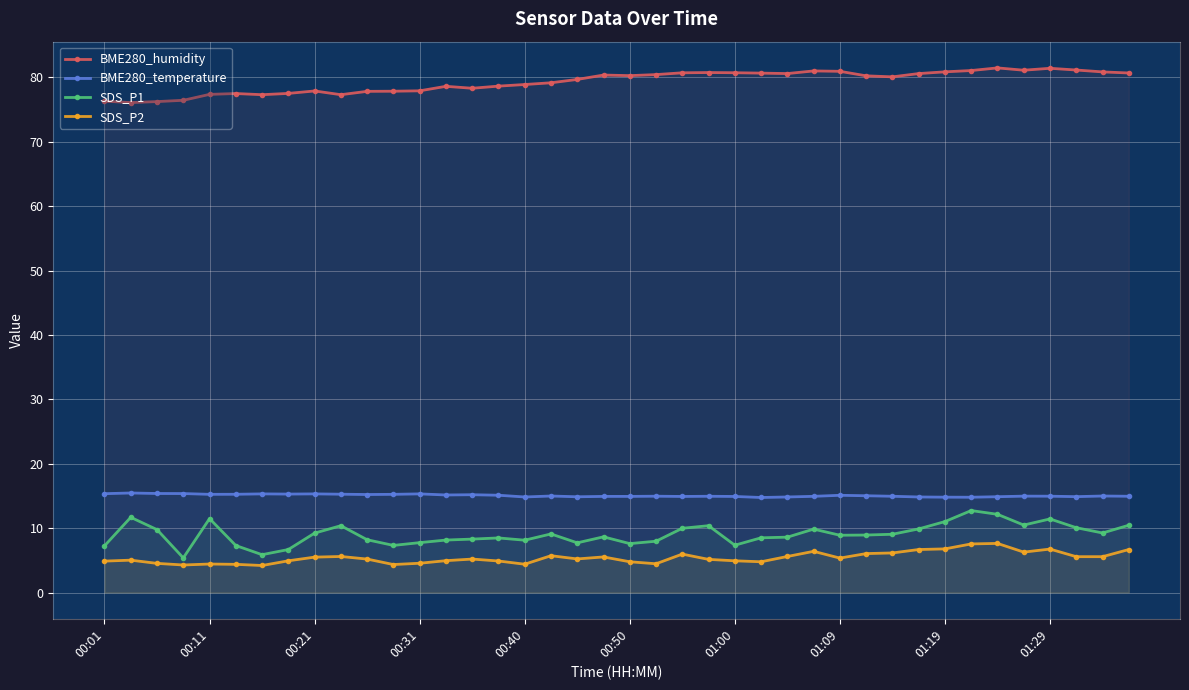

How many values in the BME280_humidity series are below 80?

19